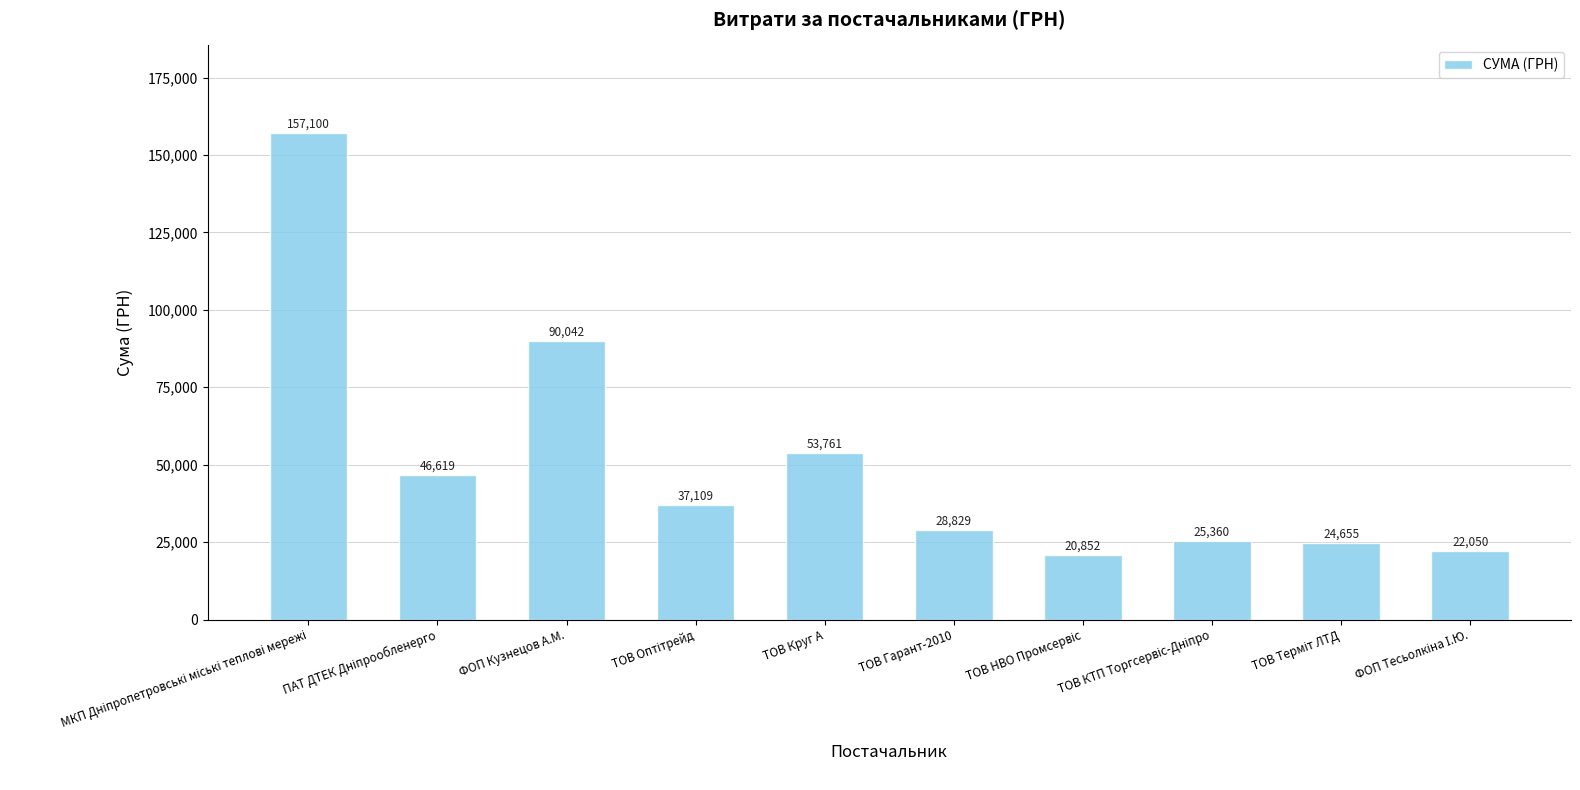

What is the approximate value at ФОП Кузнецов А.М.?

90042.2